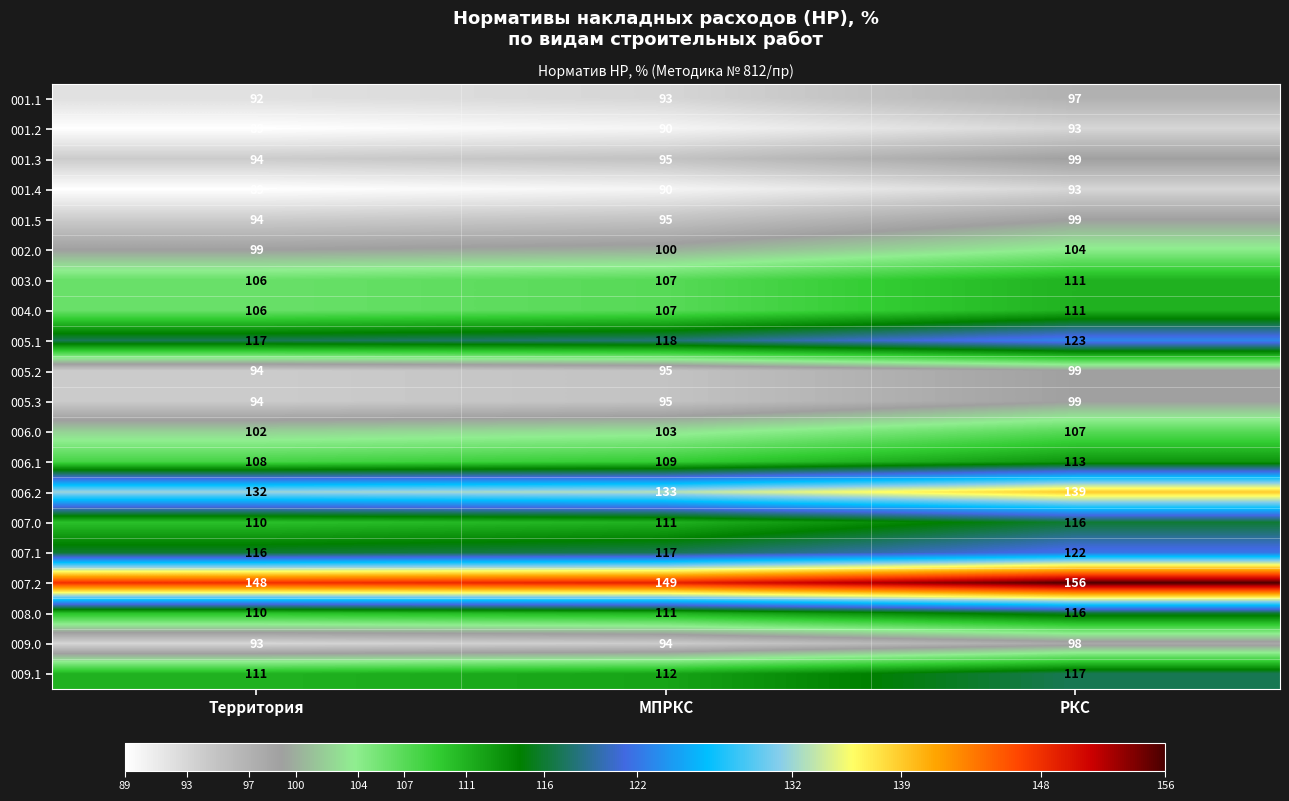

Rank the categories by 001.3 value from highest to lowest.

РКС, МПРКС, Территория